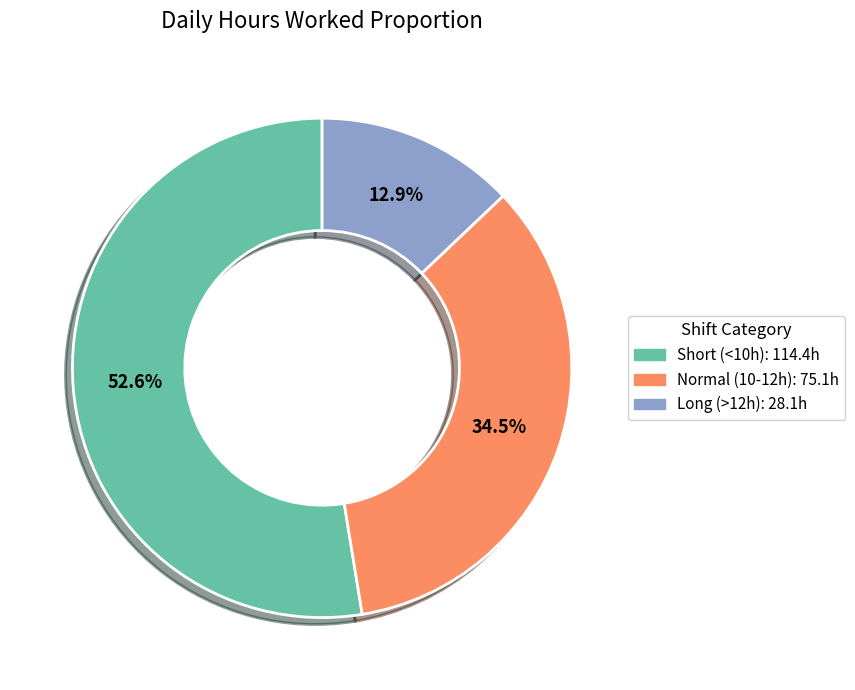

To the nearest percent, what is the average slice percentage?

33%